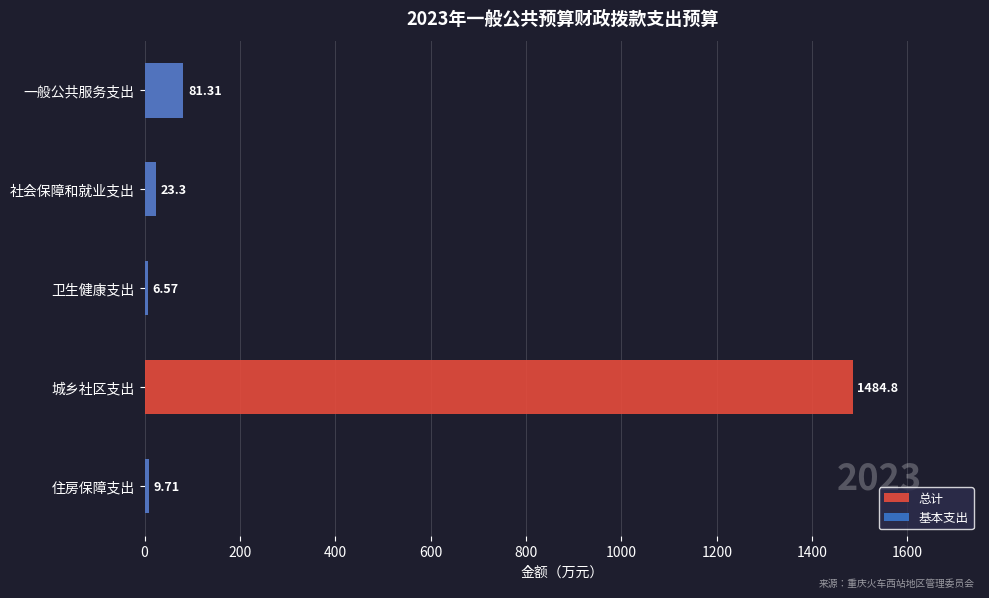

Count the number of categories in the chart.

5